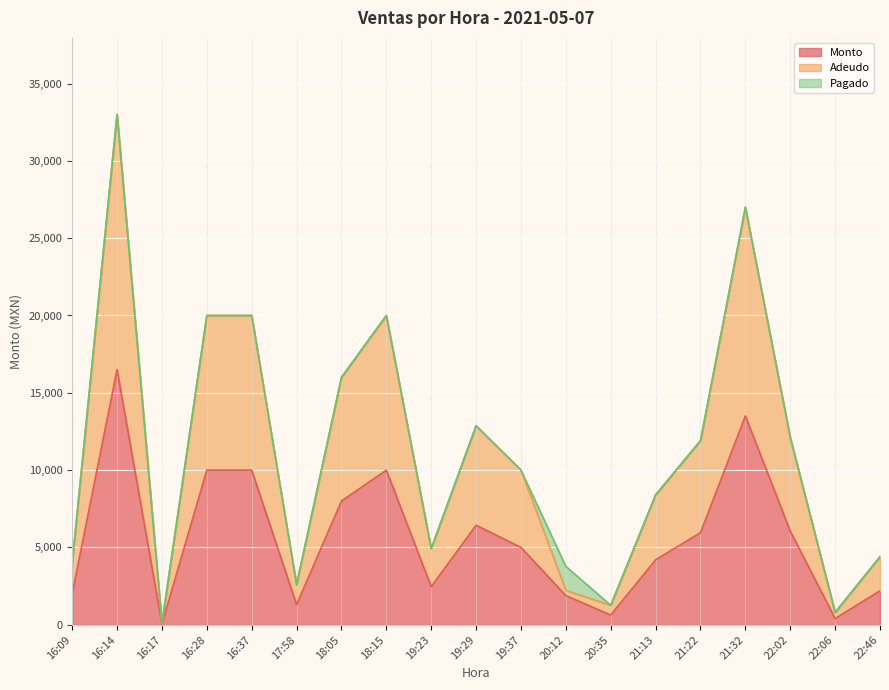

Where does the Adeudo series first go above 10000?

16:14